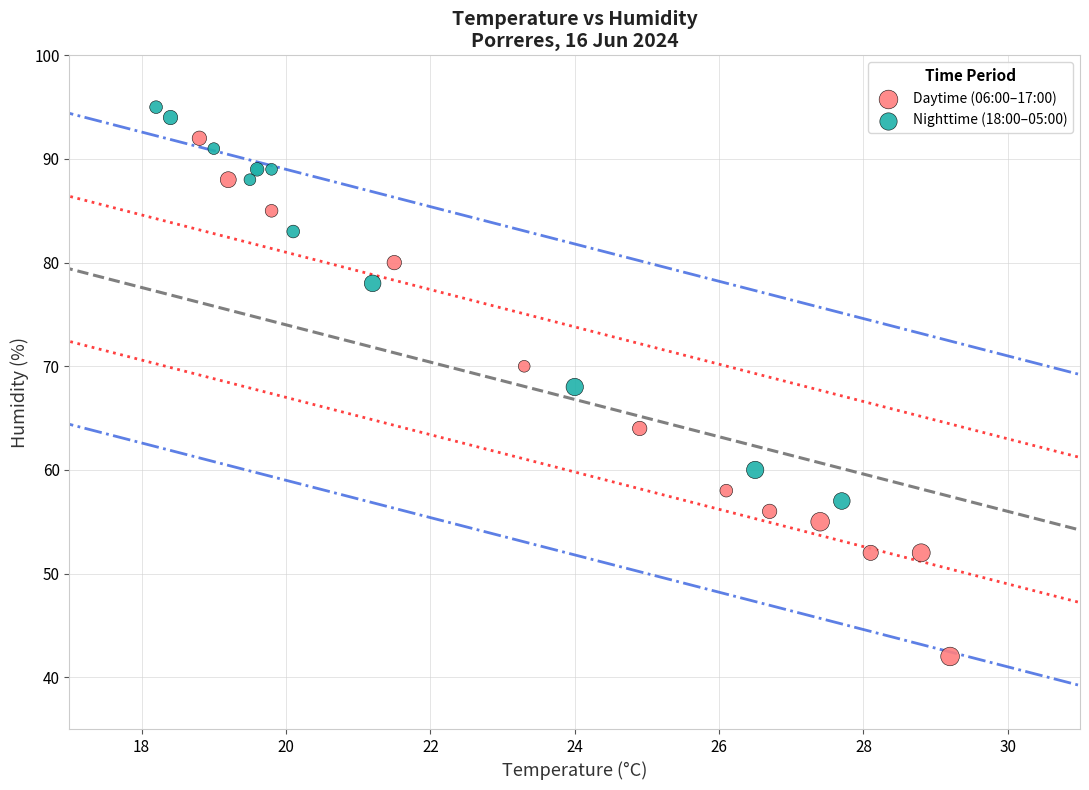

Which series has the widest spread of Y values?

Daytime (06:00–17:00)